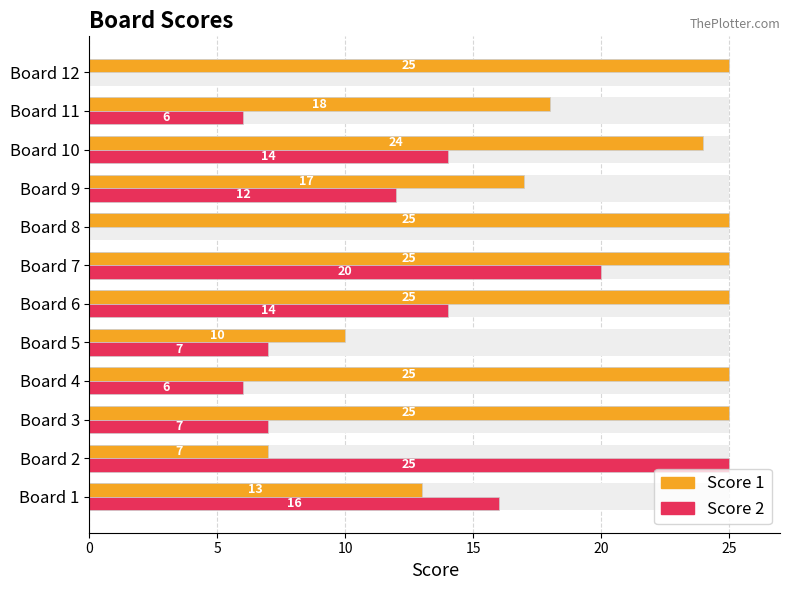

The value of Score 2 at Board 6 is 3. True or false?

False